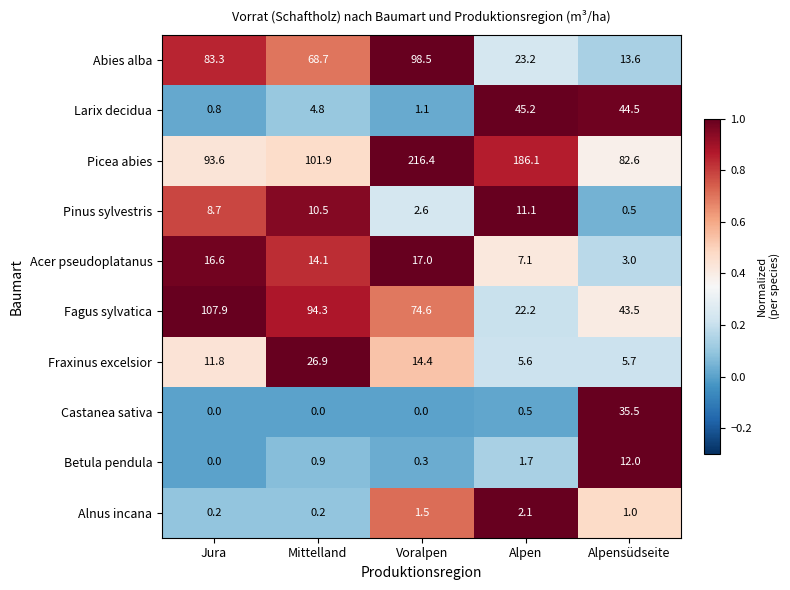

At how many categories does at least one series exceed 0?

5